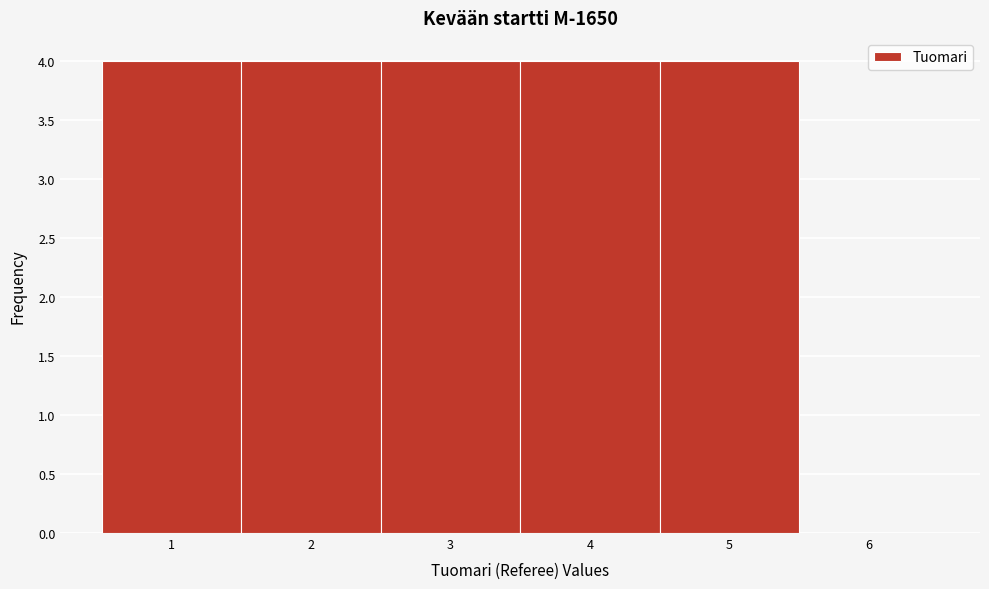

What is the height of the bar covering 2.5 to 3.5 on the x-axis? The values are not printed on the chart, so give them approximately, as read against the axis.

4